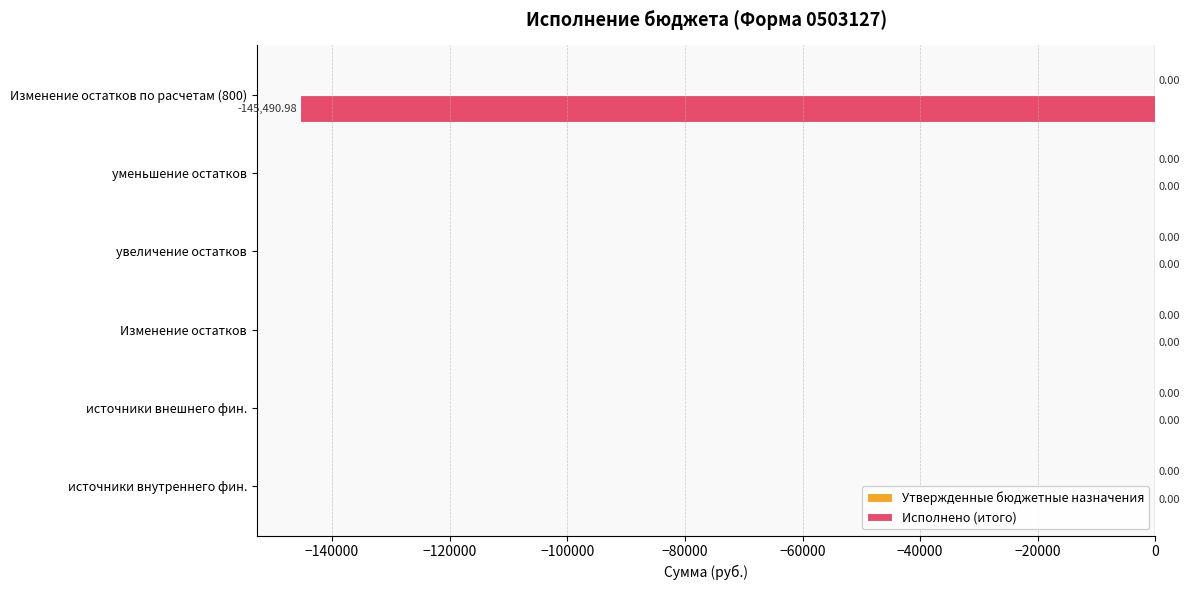

What is the sum of the values at Изменение остатков по расчетам (800) and уменьшение остатков?

-145491.0